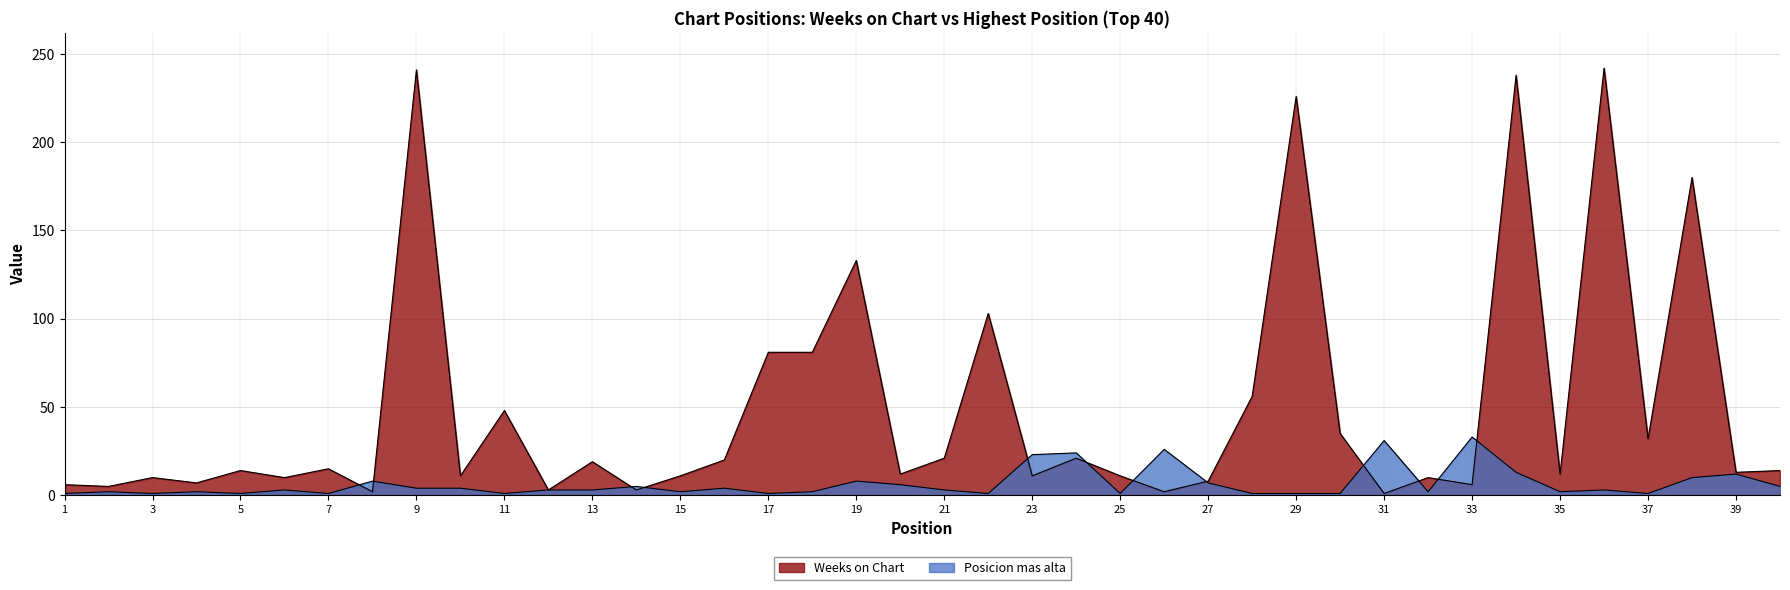

Reading right to left, list all the values displayed in this chart.

Weeks on Chart: 14	13	180	32	242	12	238	6	10	1	35	226	56	8	2	11	21	11	103	21	12	133	81	81	20	11	3	19	3	48	11	241	2	15	10	14	7	10	5	6
Posicion mas alta: 5	12	10	1	3	2	13	33	2	31	1	1	1	7	26	1	24	23	1	3	6	8	2	1	4	2	5	3	3	1	4	4	8	1	3	1	2	1	2	1